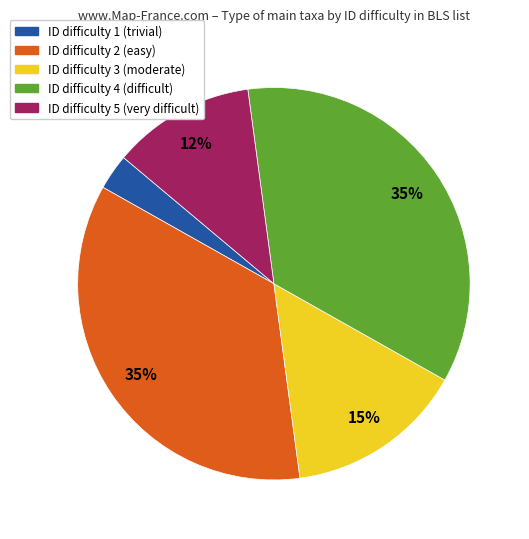

Is there a majority slice in this chart?

No